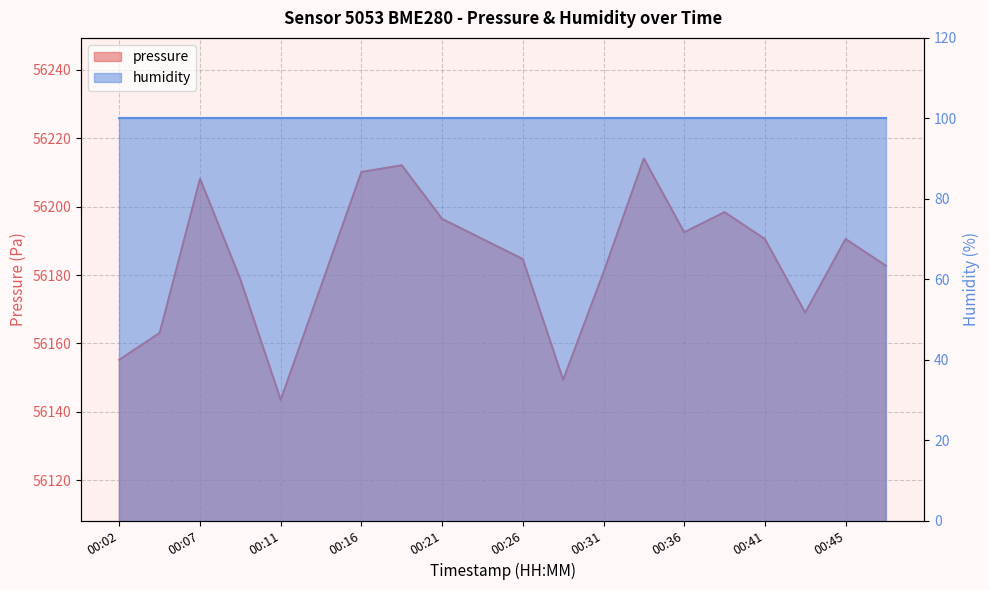

Where does the data first go above 56190?

00:07